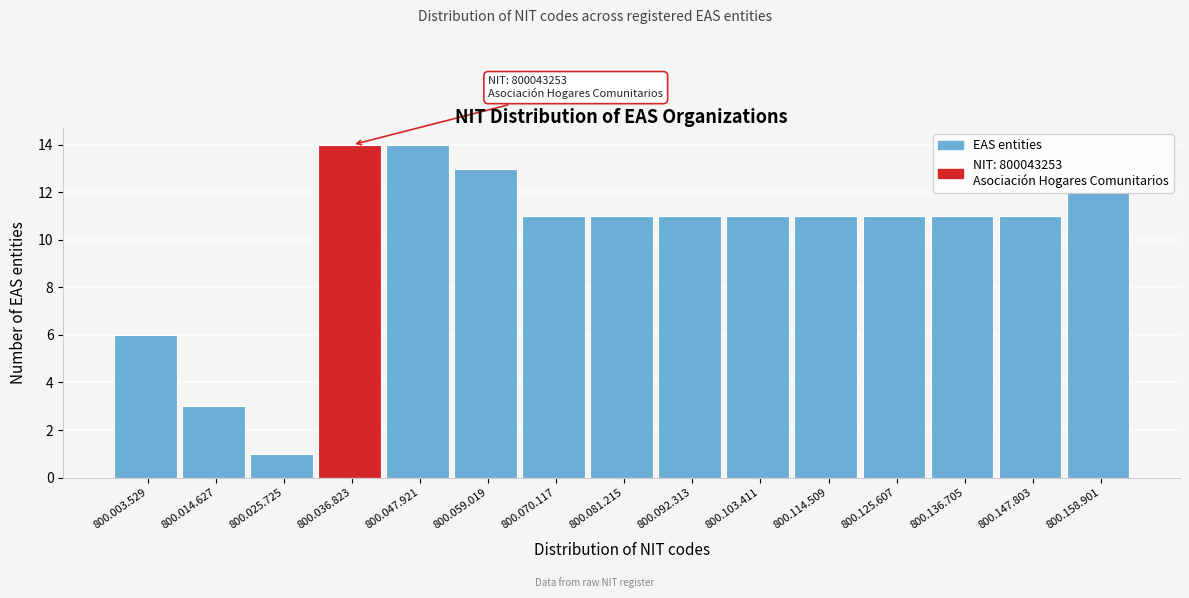

Where is the data nearest to the value 7?

800.003.529